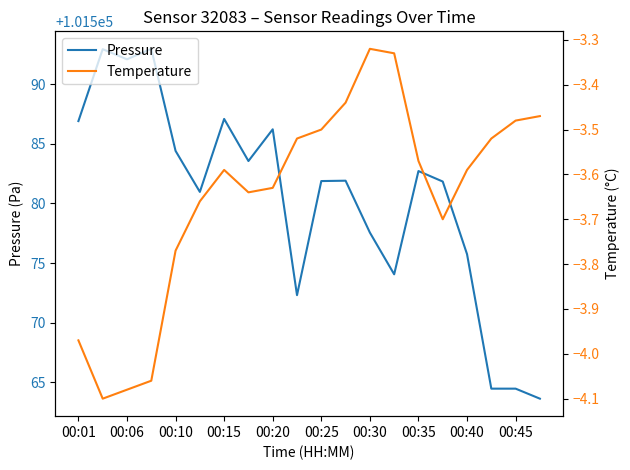

What are all the series names shown in the legend?

Pressure, Temperature